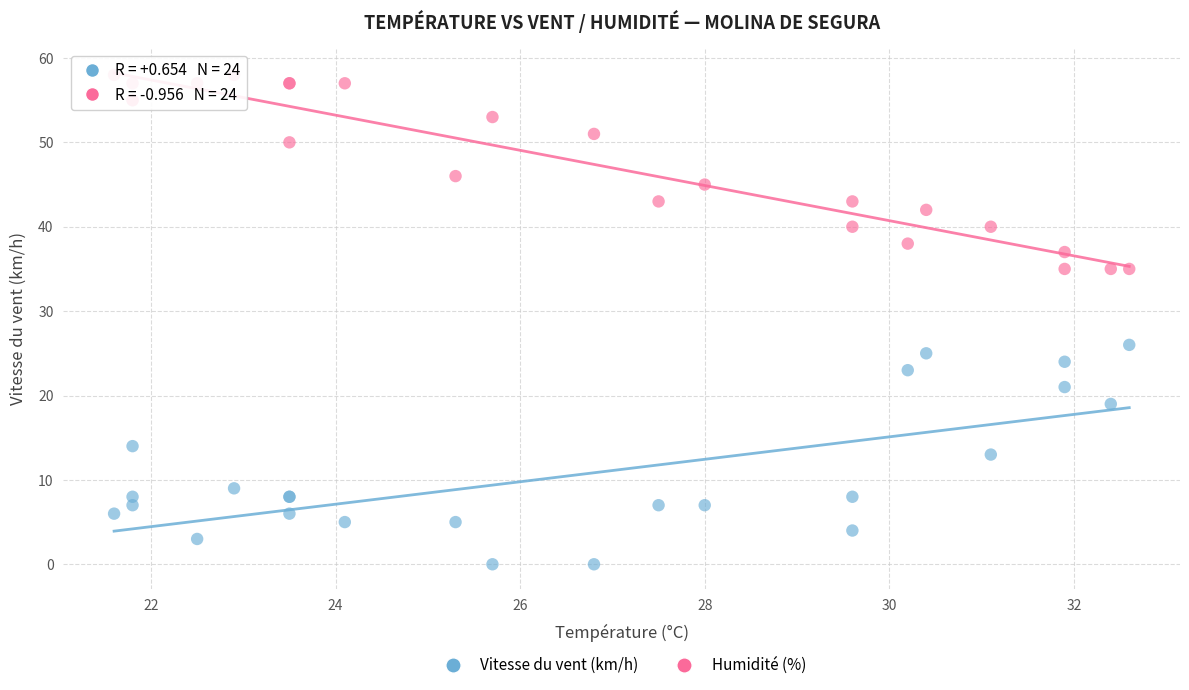

Which series contains the highest Y value?

Humidité (%)